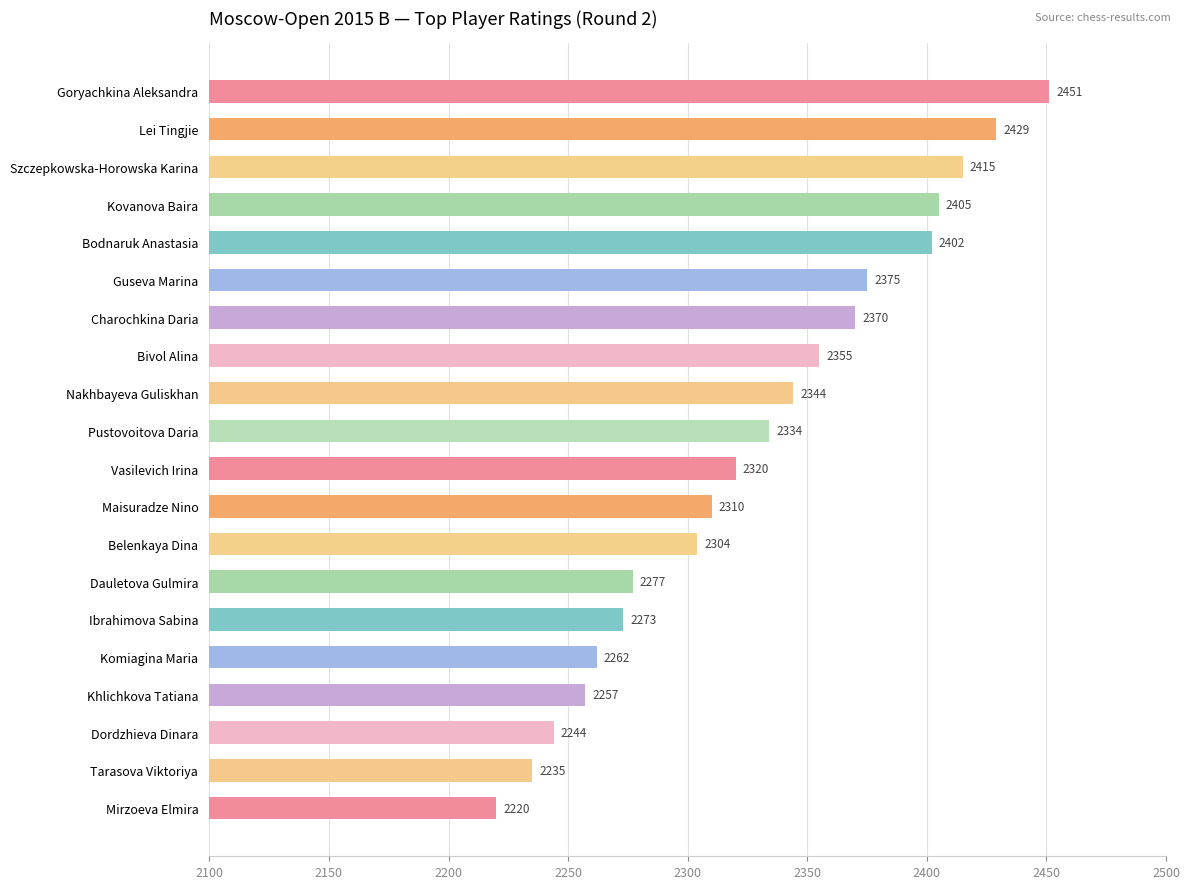

The chart shows a value of 2235 at Tarasova Viktoriya. True or false?

True